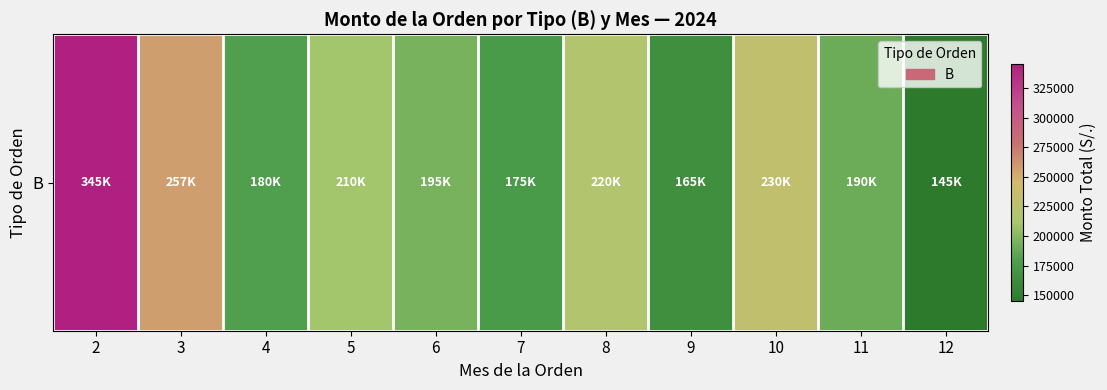

List the labels in order of value, smallest first.

12, 9, 7, 4, 11, 6, 5, 8, 10, 3, 2